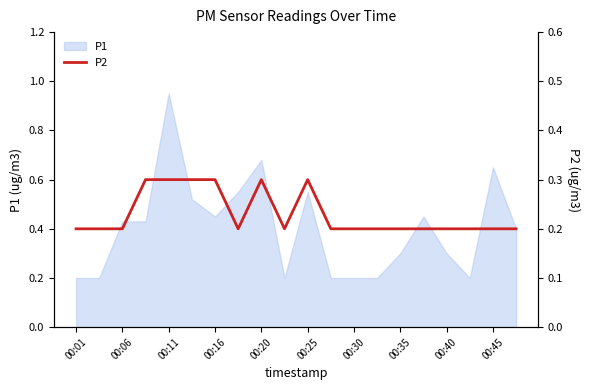

What is the greatest value displayed?

0.3